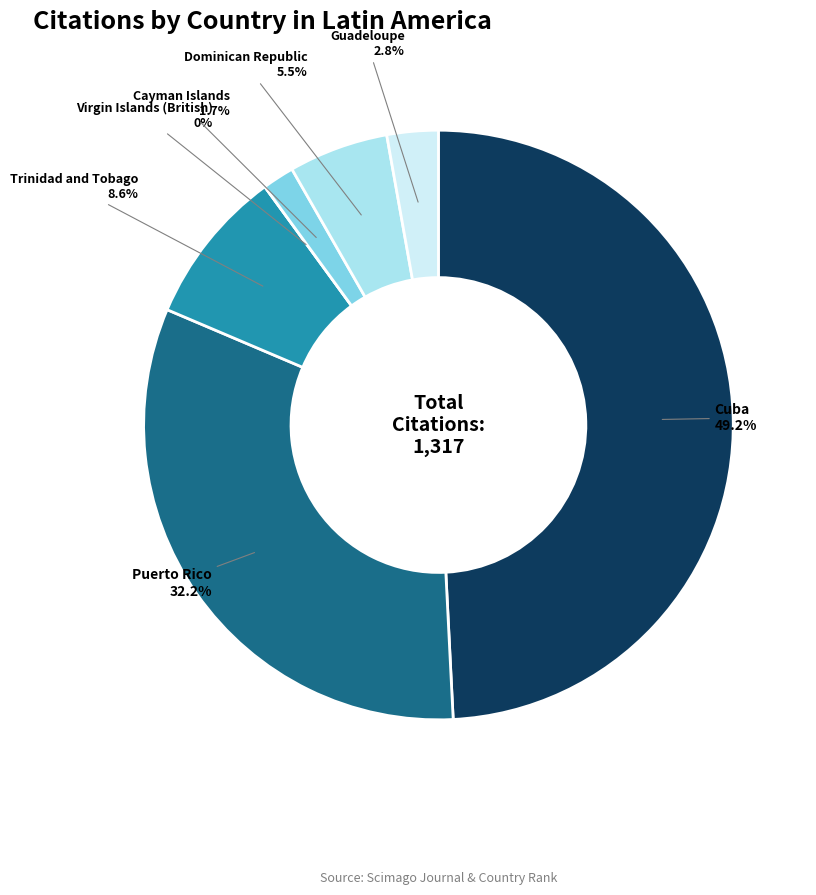

Which category has the smallest portion of the pie?

Virgin Islands (British)